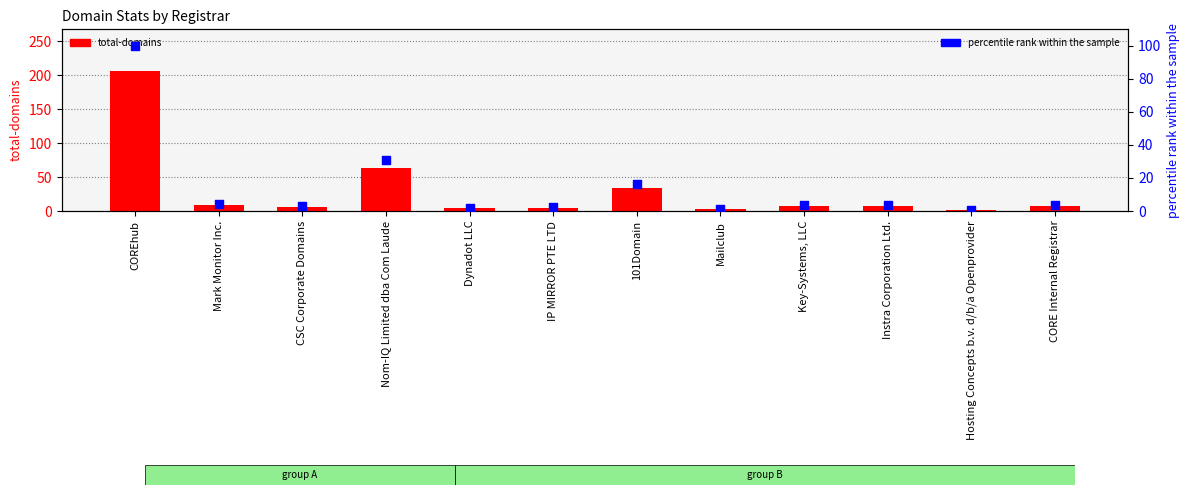

Which series reaches the minimum Y coordinate?

net-renews-1-yr (% of max domains)